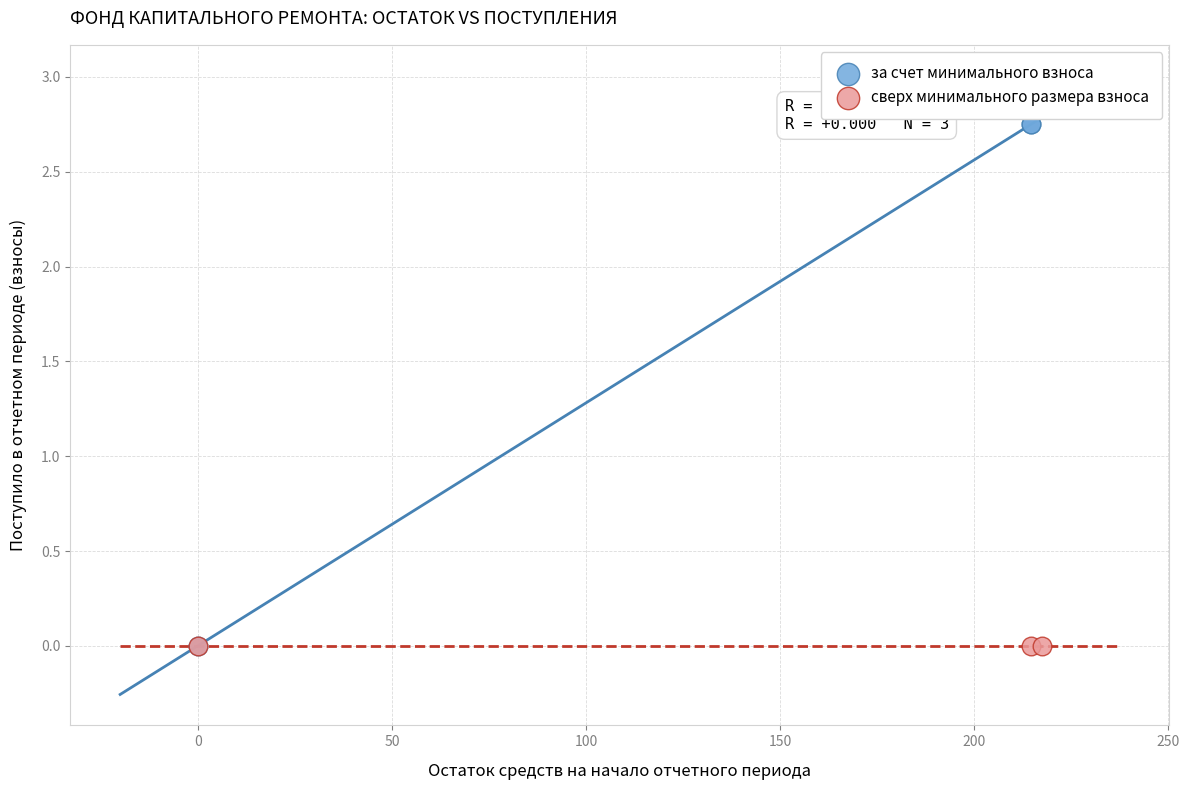

Which series reaches the maximum Y coordinate?

за счет минимального взноса